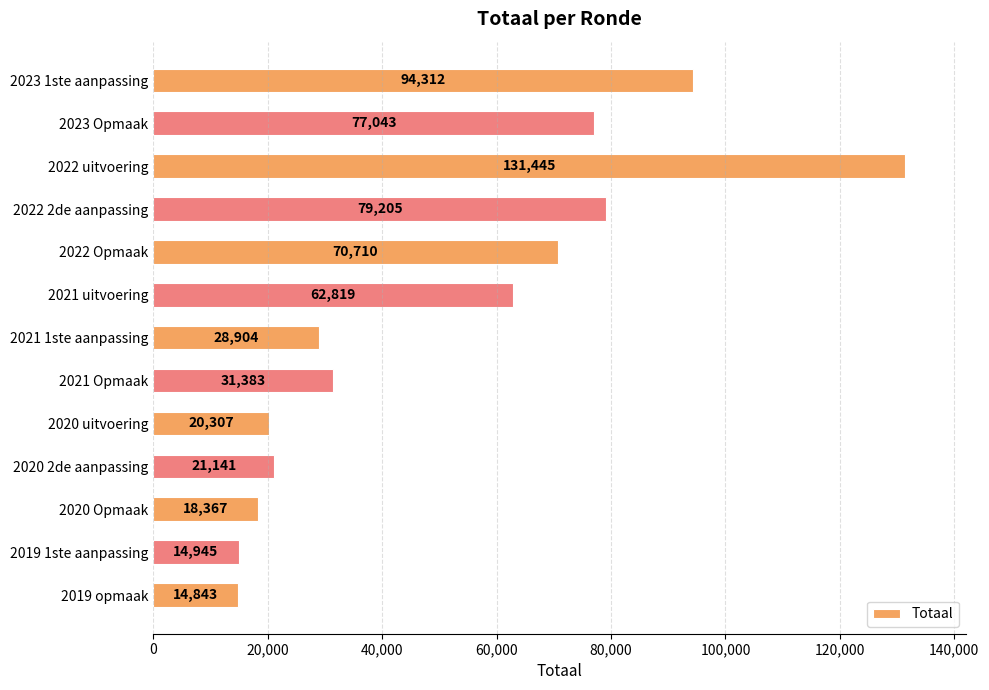

Reading top to bottom, extract all data points from this chart.

2023 1ste aanpassing=94312	2023 Opmaak=77043	2022 uitvoering=131445	2022 2de aanpassing=79205	2022 Opmaak=70710	2021 uitvoering=62819	2021 1ste aanpassing=28904	2021 Opmaak=31383	2020 uitvoering=20307	2020 2de aanpassing=21141	2020 Opmaak=18367	2019 1ste aanpassing=14945	2019 opmaak=14843